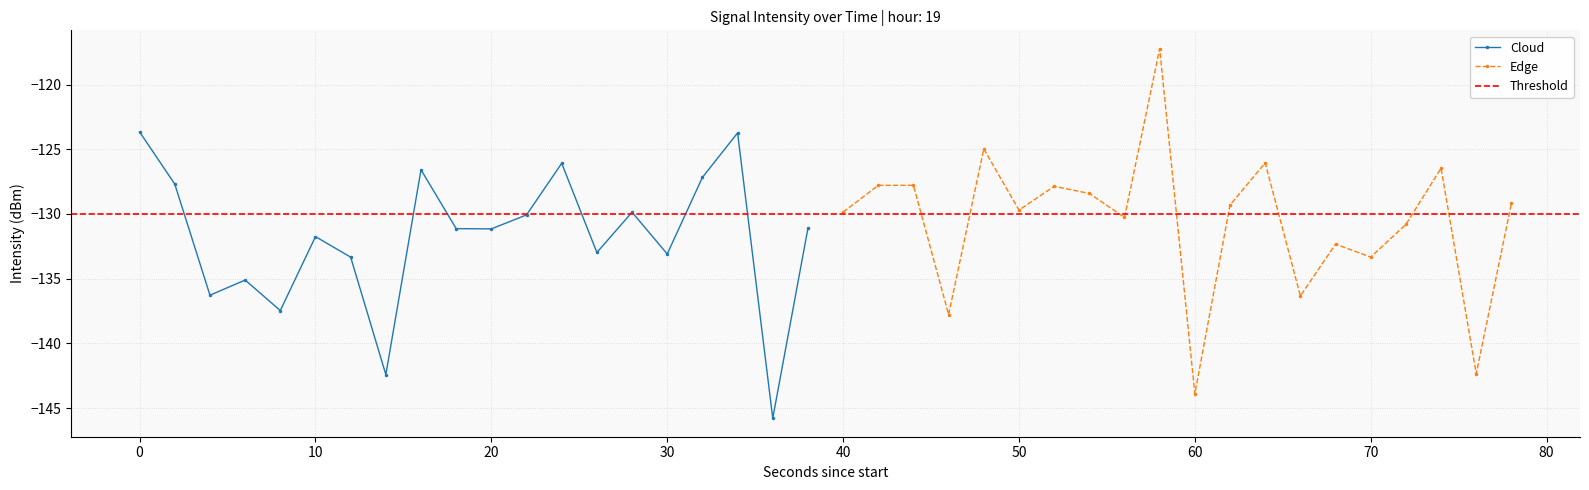

True or false: Cloud has a value of -131.8 at 10.

True